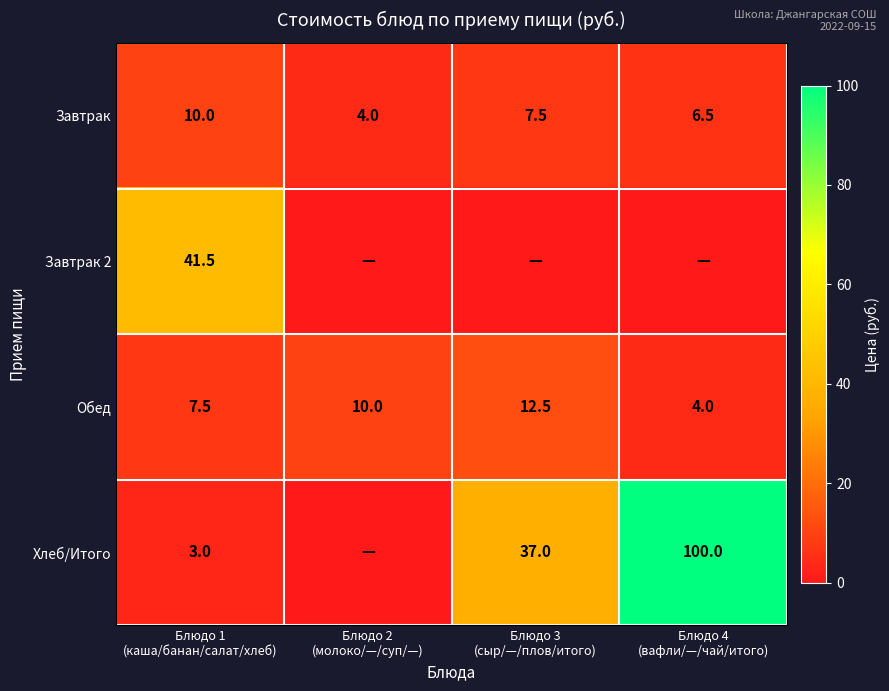

What is the lowest value of the Обед series?

4.0